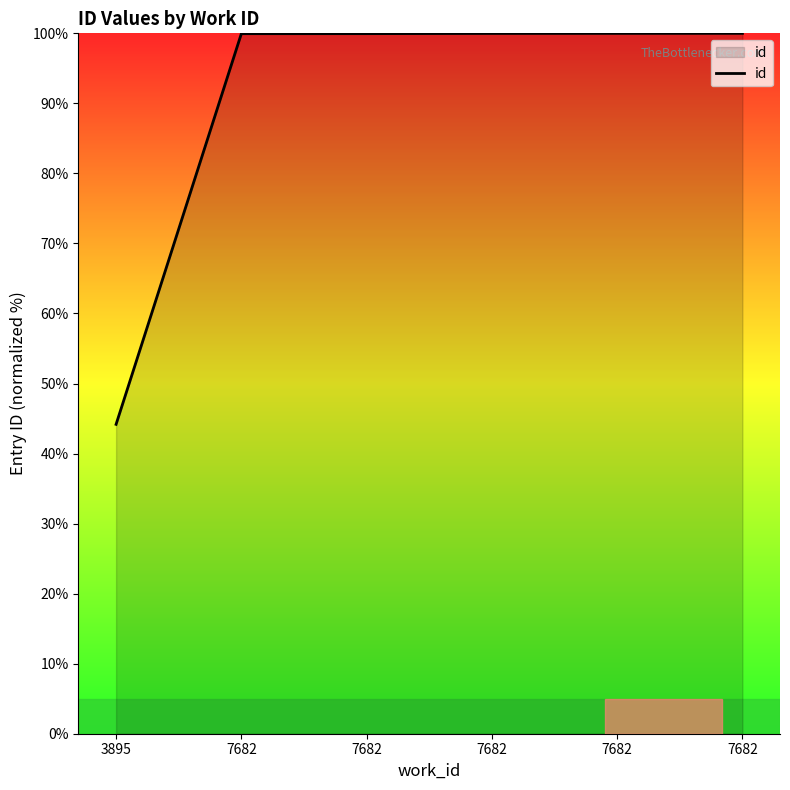

How many lines are shown in the chart?

1